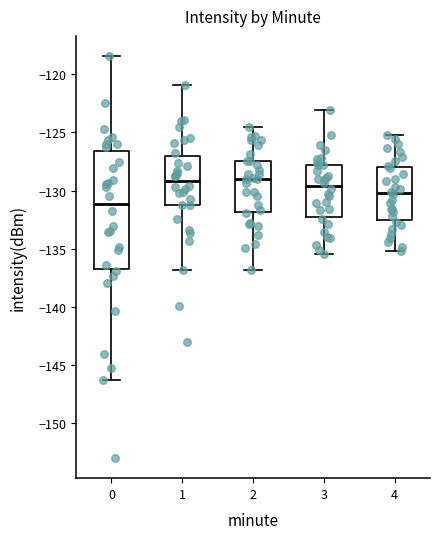

Reading left to right, transcribe this box plot: for each box, give where its median line is, the range the box spans, and where its two whiskers end, as read against the y-axis. The values are not printed on the chart, so give them approximately, as read against the axis.

0: median -131.0, box -137.0 to -126.5, whiskers -146.0 to -118.5
1: median -129.0, box -131.0 to -127.0, whiskers -137.0 to -121.0
2: median -129.0, box -132.0 to -127.5, whiskers -137.0 to -124.5
3: median -129.5, box -132.0 to -128.0, whiskers -135.5 to -123.0
4: median -130.0, box -132.5 to -128.0, whiskers -135.0 to -125.0